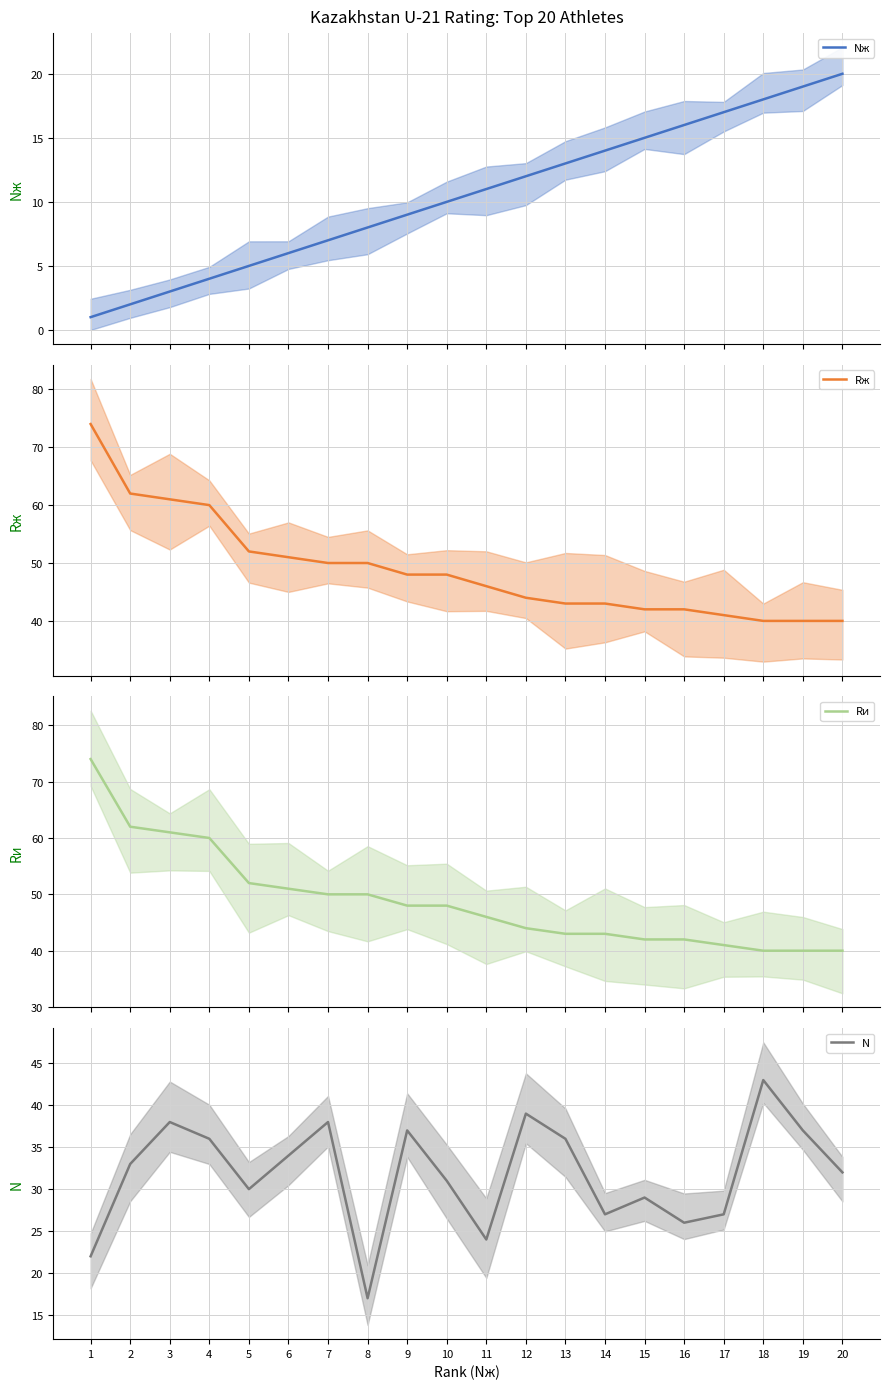

The value of Rж at 20 is 68. True or false?

False